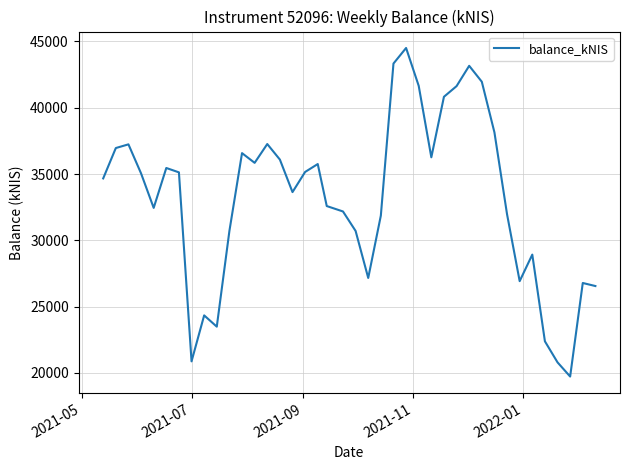

What is the difference between the maximum and minimum values?

24786.5